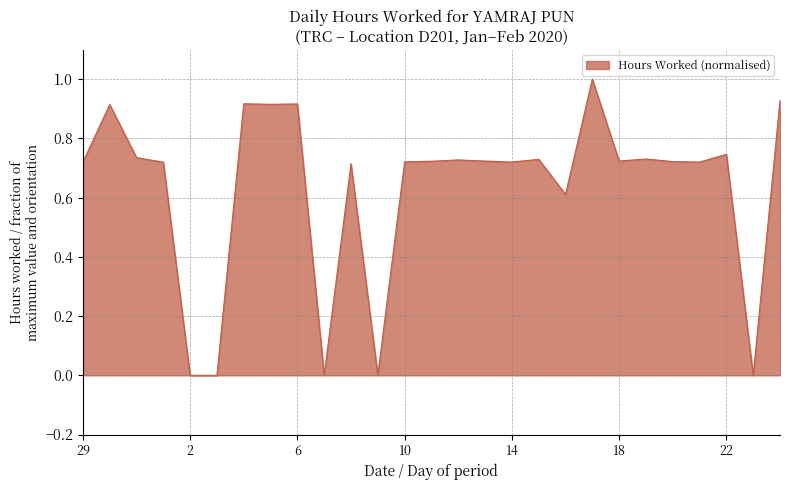

What is the greatest value displayed?

1.0